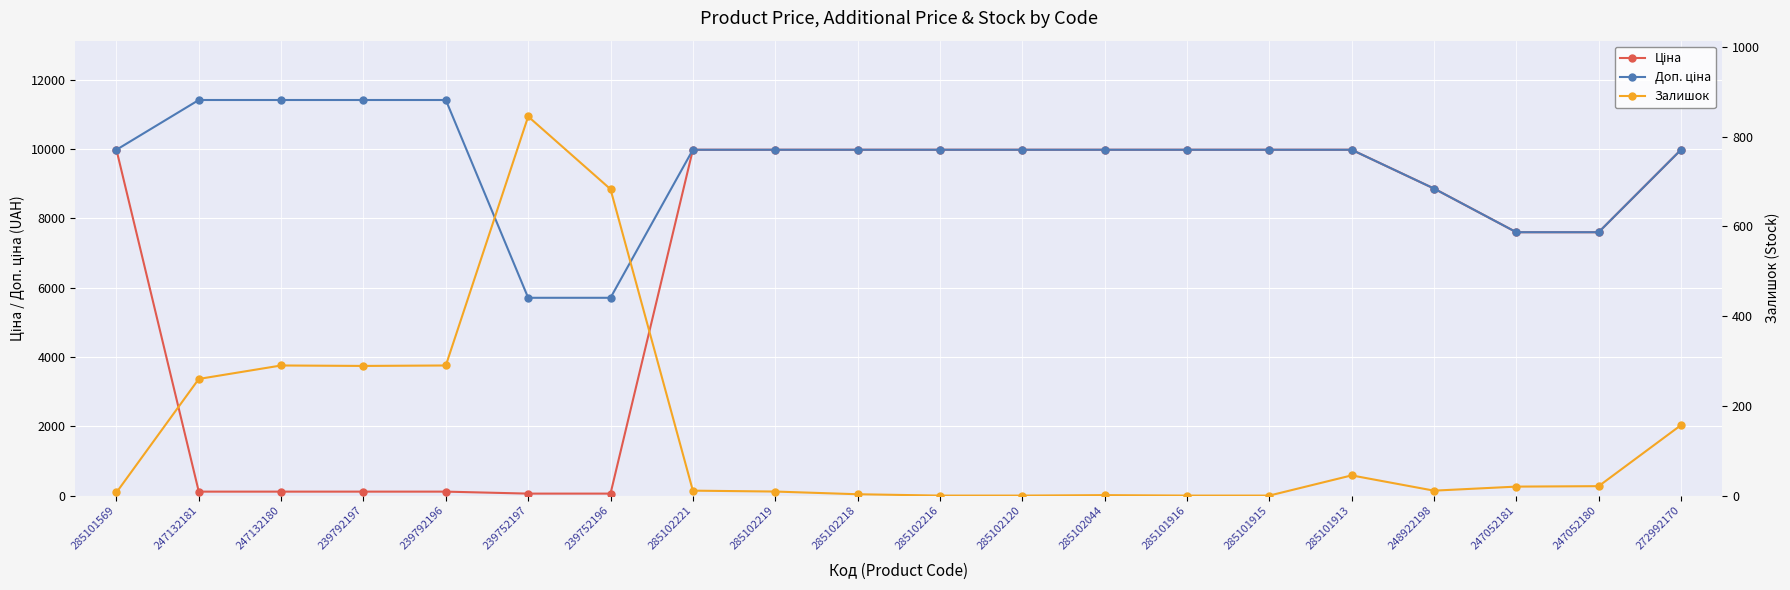

Reading right to left, extract all data points from this chart.

Ціна: 9975.0	7596.5	7596.5	8856.7	9975.0	9975.0	9975.0	9975.0	9975.0	9975.0	9975.0	9975.0	9975.0	57.0	57.0	114.1	114.1	114.1	114.1	9975.0
Доп. ціна: 9975.0	7596.5	7596.5	8856.7	9975.0	9975.0	9975.0	9975.0	9975.0	9975.0	9975.0	9975.0	9975.0	5705.0	5705.0	11410.0	11410.0	11410.0	11410.0	9975.0
Залишок: 157.0	21.0	20.0	11.0	45.0	0.0	0.0	1.0	0.0	0.0	3.0	9.0	11.0	683.0	845.0	290.0	289.0	290.0	260.0	7.0